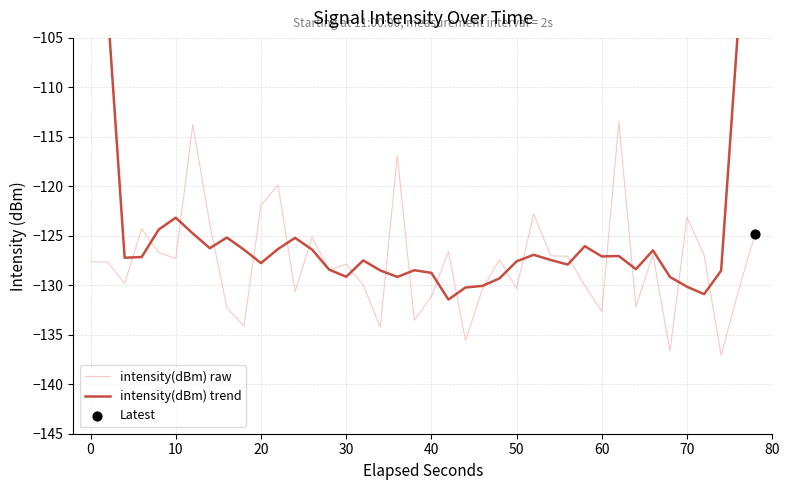

The value of intensity(dBm) raw at 50 is -130.3. True or false?

True